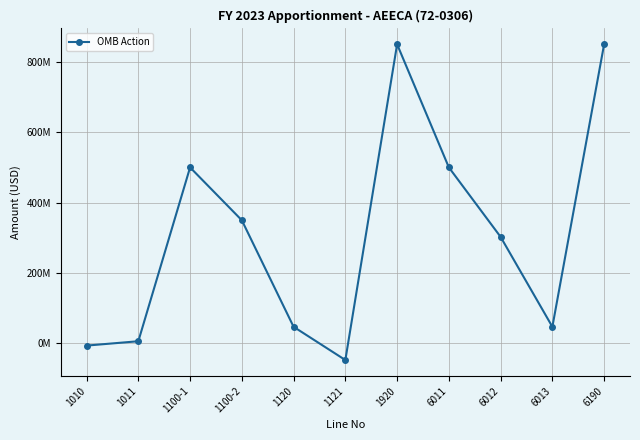

Does the chart have visible grid lines?

Yes